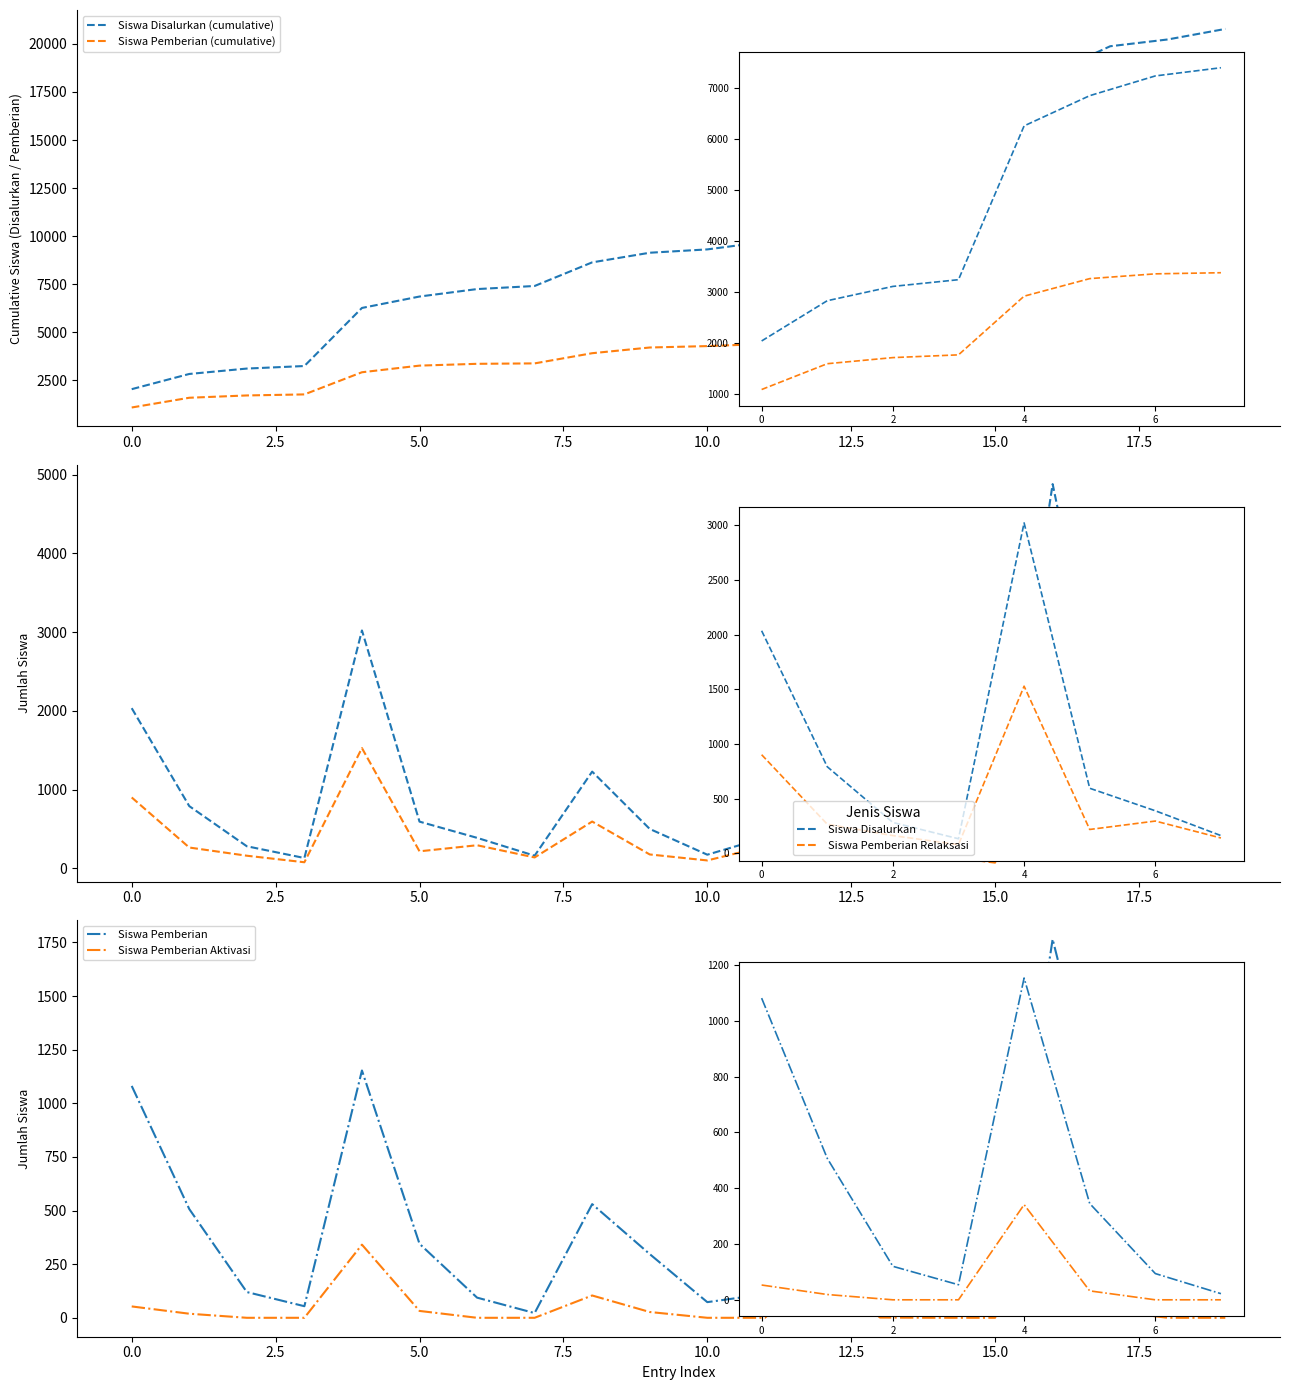

In Siswa Disalurkan, how many points are lower than both neighbors (excluding endpoints)?

5